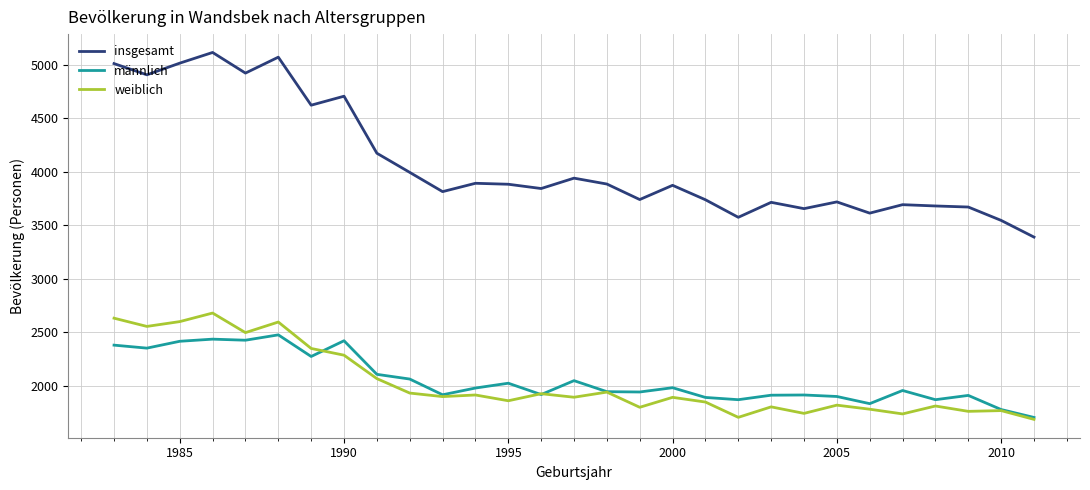

At how many categories does at least one series exceed 4054?

9